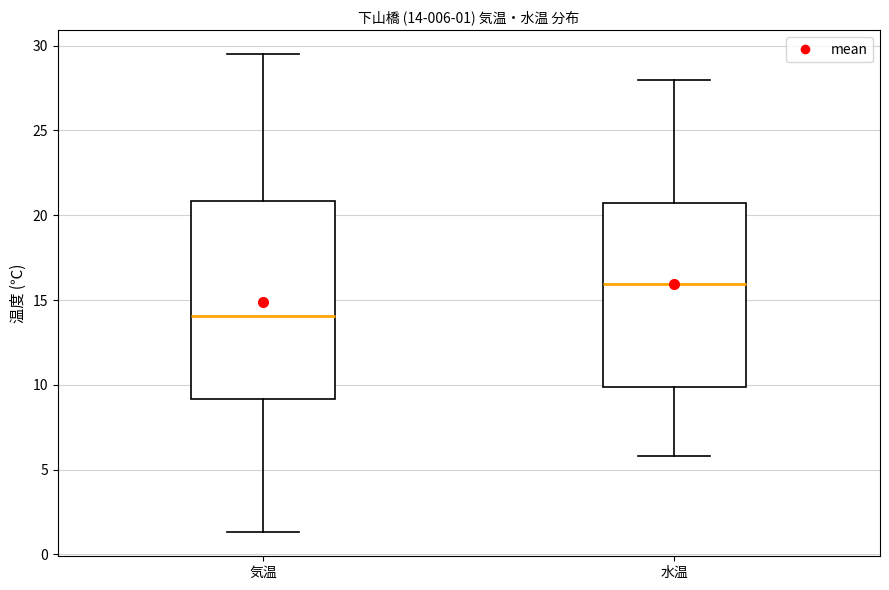

Which box's median line is the lowest?

気温